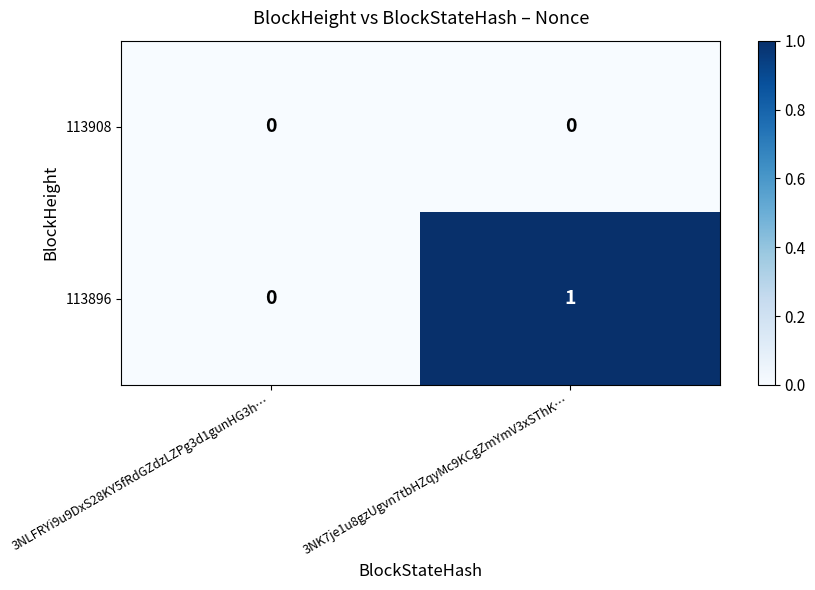

Is the value of 113908 at 3NK7je1u8gzUgvn7tbHZqyMc9KCgZmYmV3xSThK… greater than the value of 113896 at 3NK7je1u8gzUgvn7tbHZqyMc9KCgZmYmV3xSThK…?

No